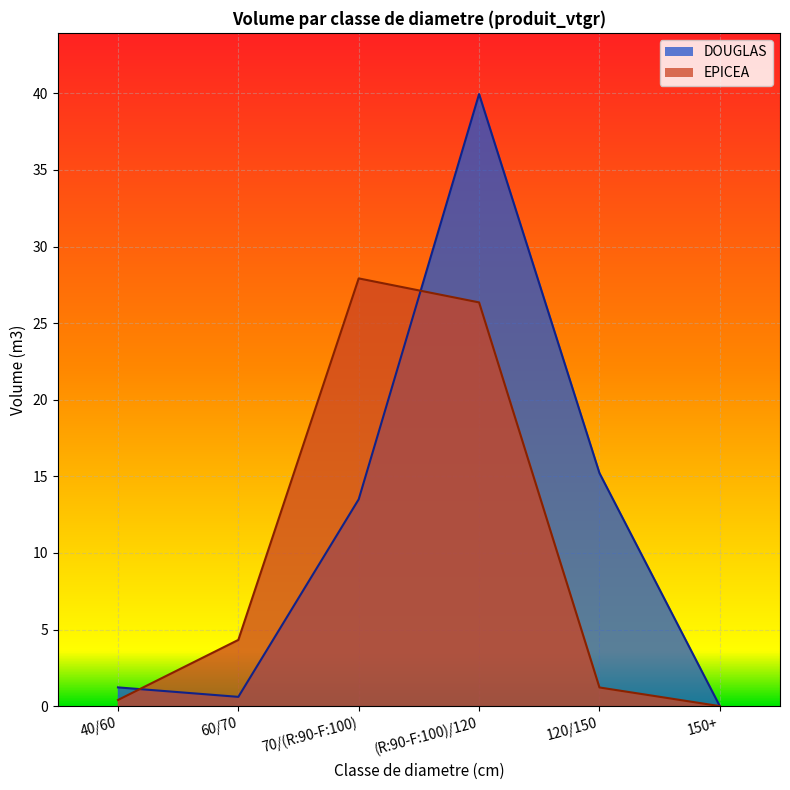

Where do DOUGLAS and EPICEA first cross each other?

40/60 and 60/70